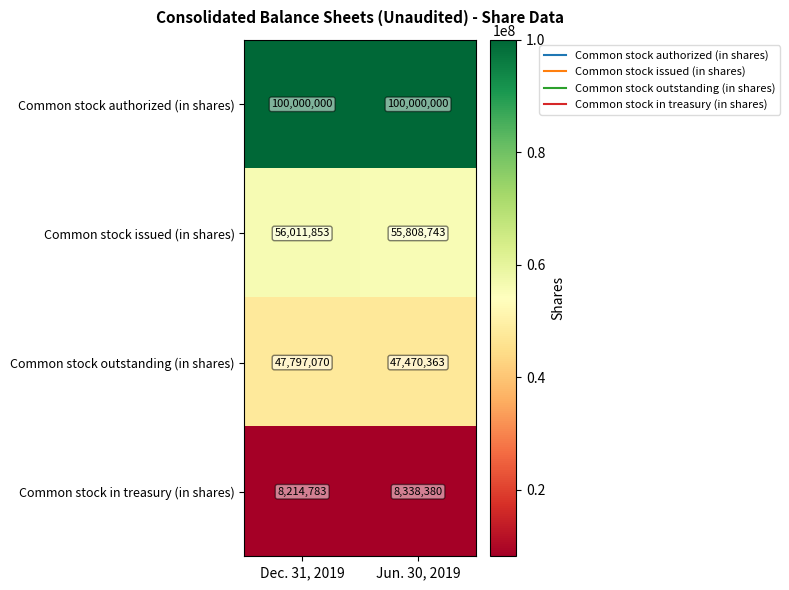

Reading left to right, transcribe all the data shown in this chart.

Common stock authorized (in shares): 100000000	100000000
Common stock issued (in shares): 56011853	55808743
Common stock outstanding (in shares): 47797070	47470363
Common stock in treasury (in shares): 8214783	8338380